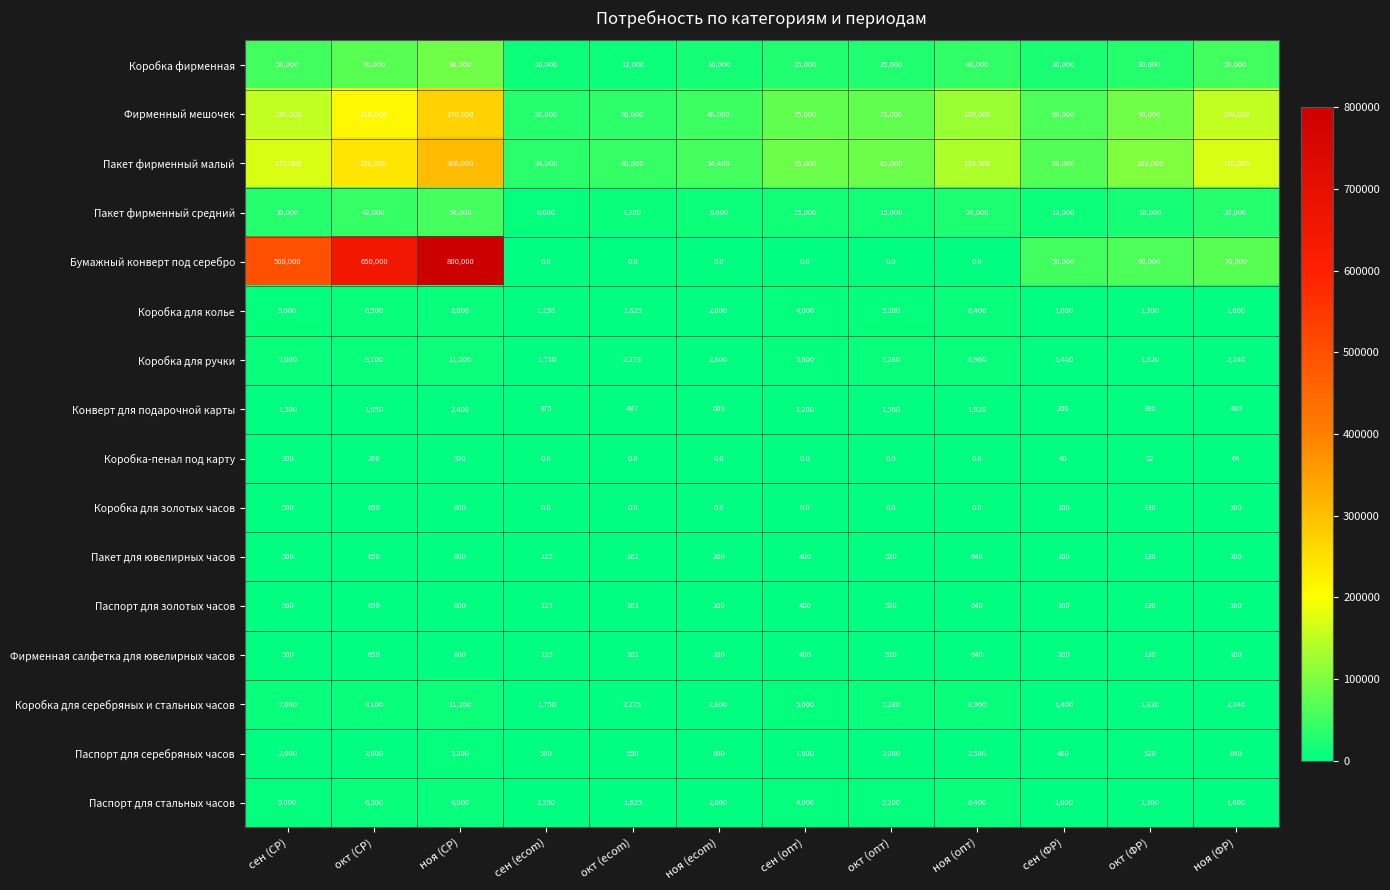

Is it true that Фирменная салфетка для ювелирных часов equals 650 at окт (СР)?

True